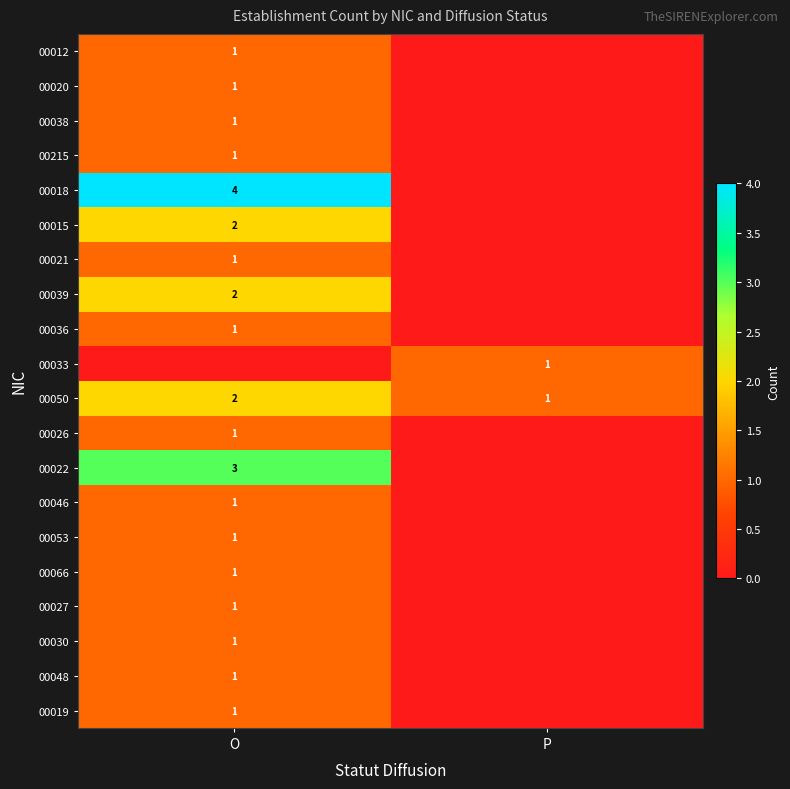

Is it true that 00050 equals 2 at P?

False